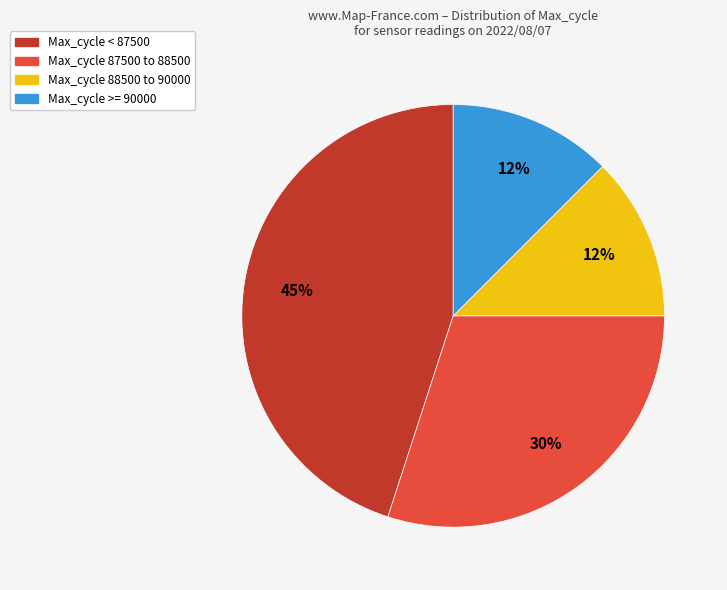

To the nearest percent, what is the average slice percentage?

25%